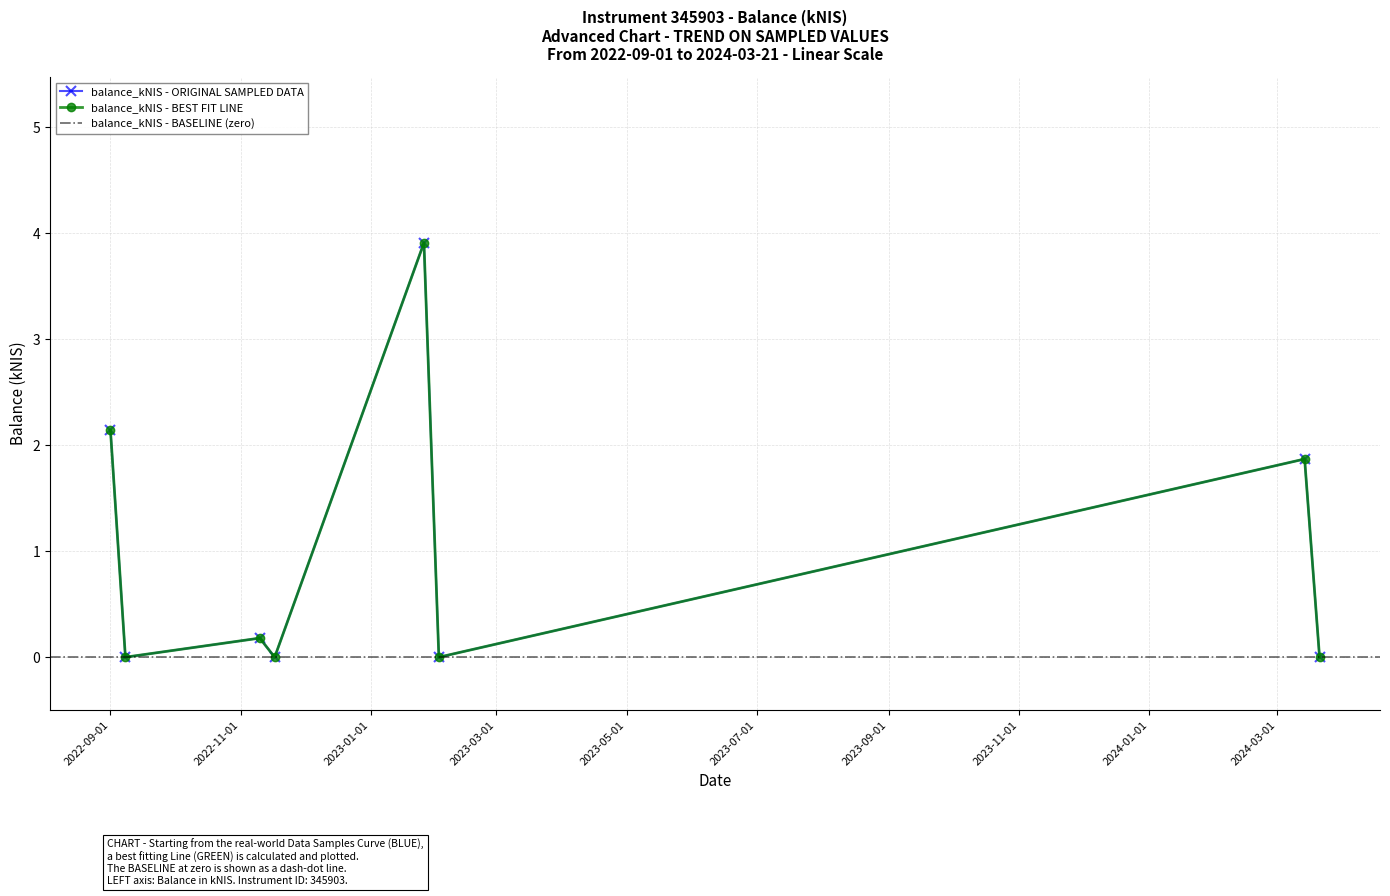

Which category has the lowest value across all series?

2022-09-08